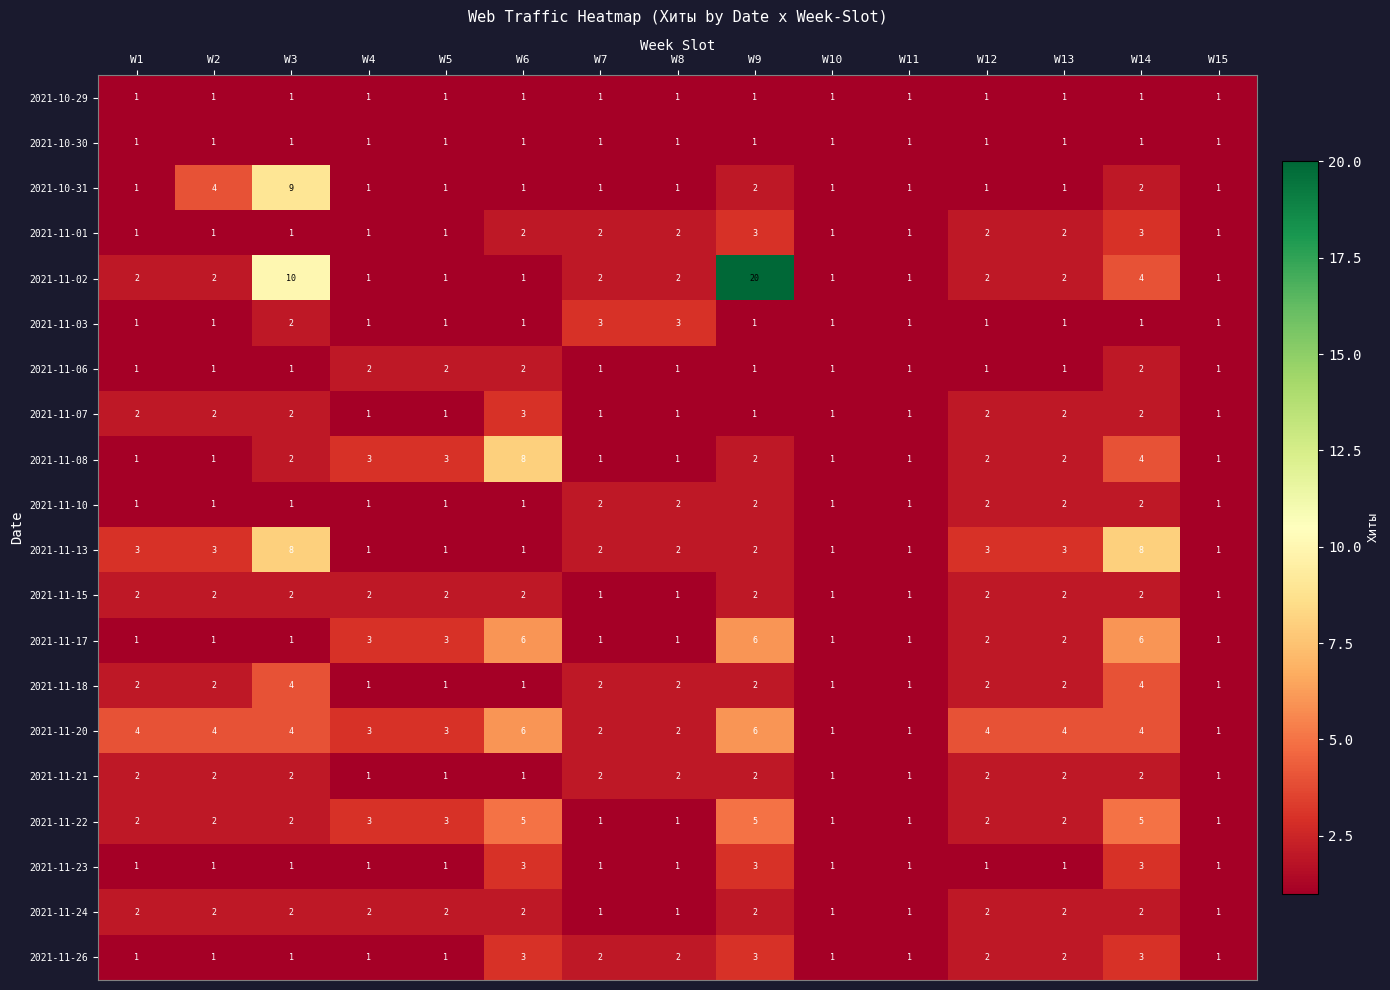

The value of 2021-11-13 at W13 is 5. True or false?

False